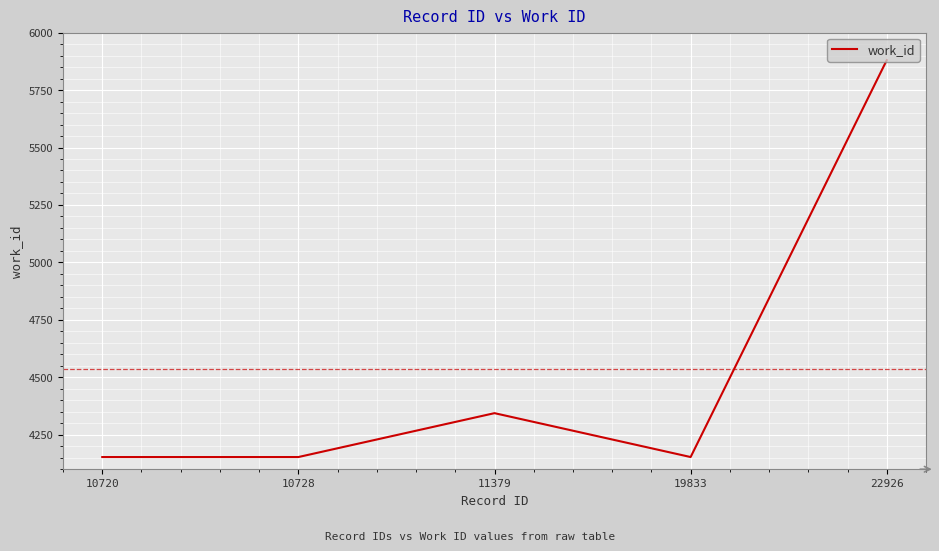

What is the change in value from 10720 to 11379?

+191